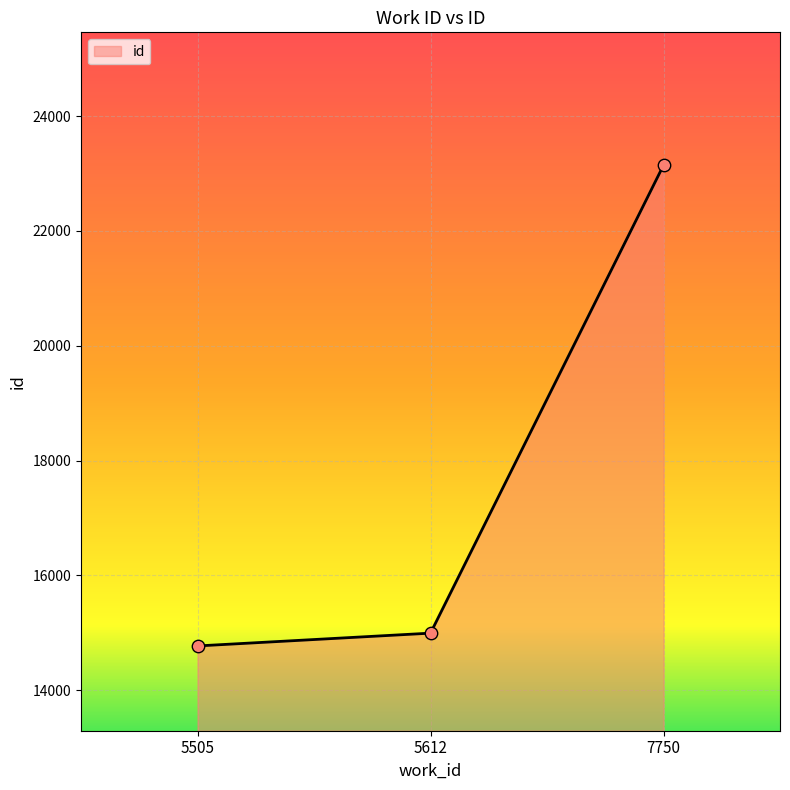

What is the change in value from 5612 to 7750?

+8152